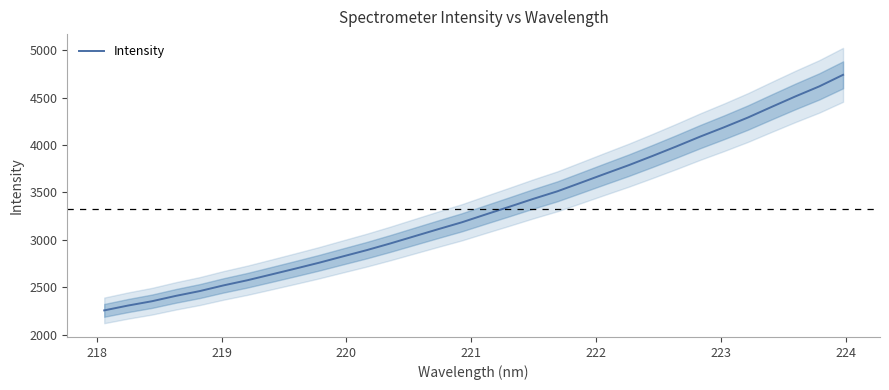

What is the minimum value for Intensity?

2255.3